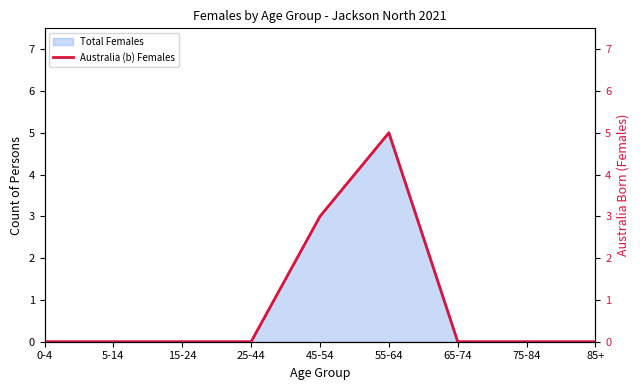

Which label corresponds to the smallest value in the chart?

0-4